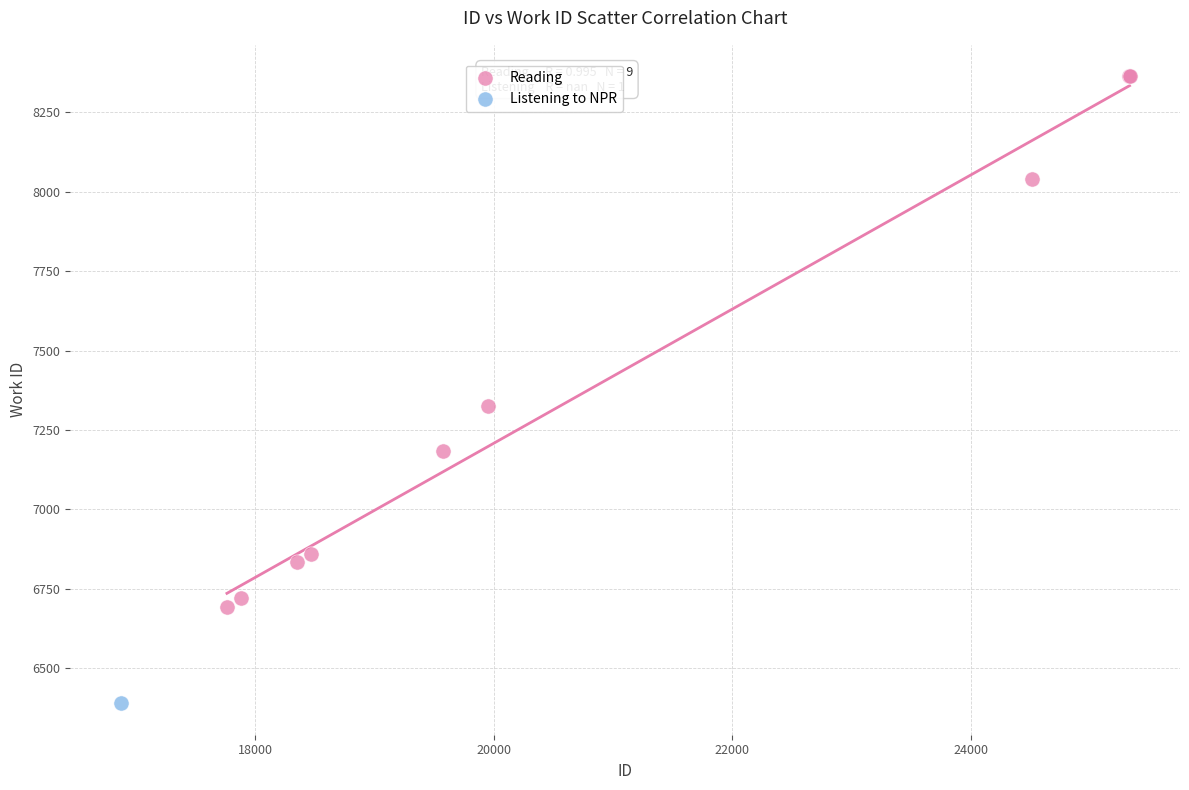

What are all the series names shown in the legend?

Reading, Listening to NPR